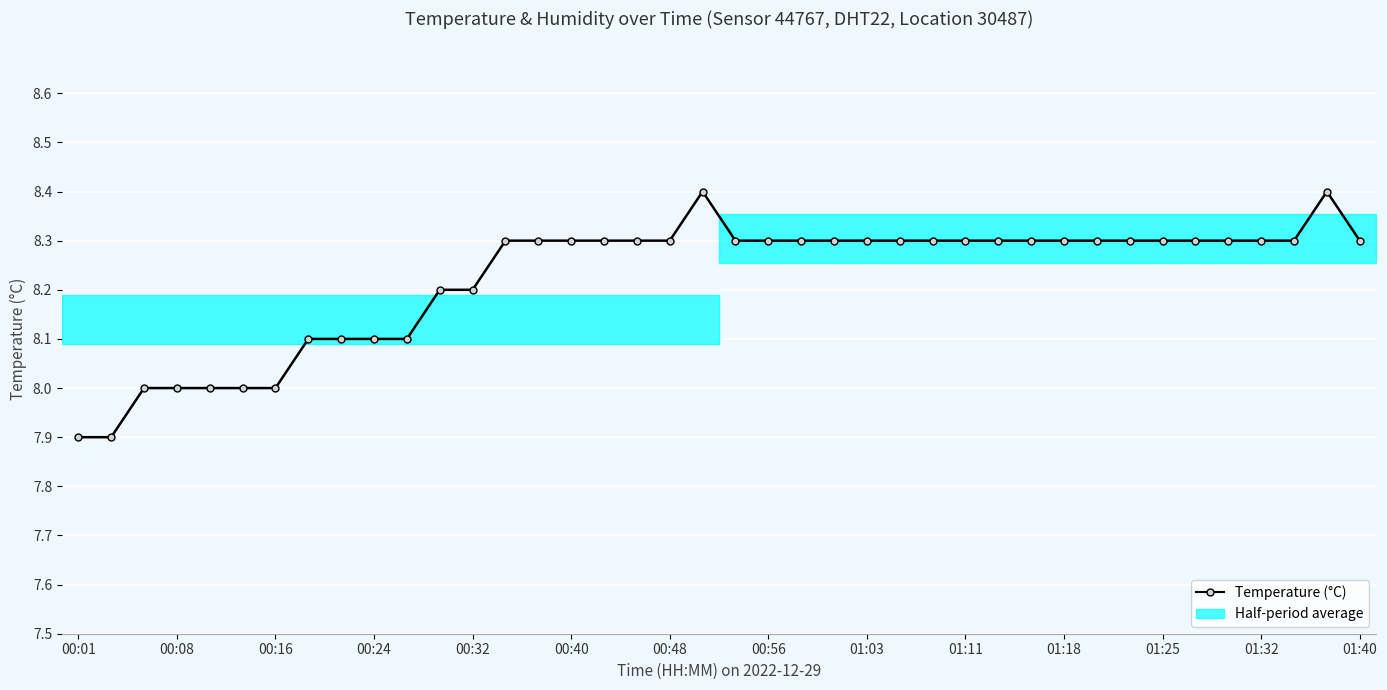

What position from the right is 31?

9